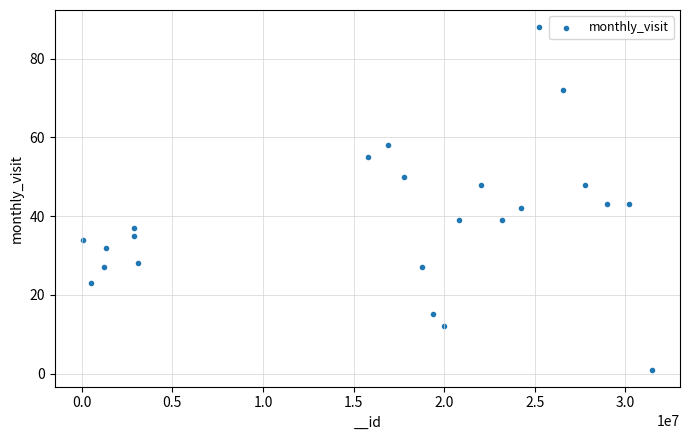

What is the range of X values (max minus min)?

31365268